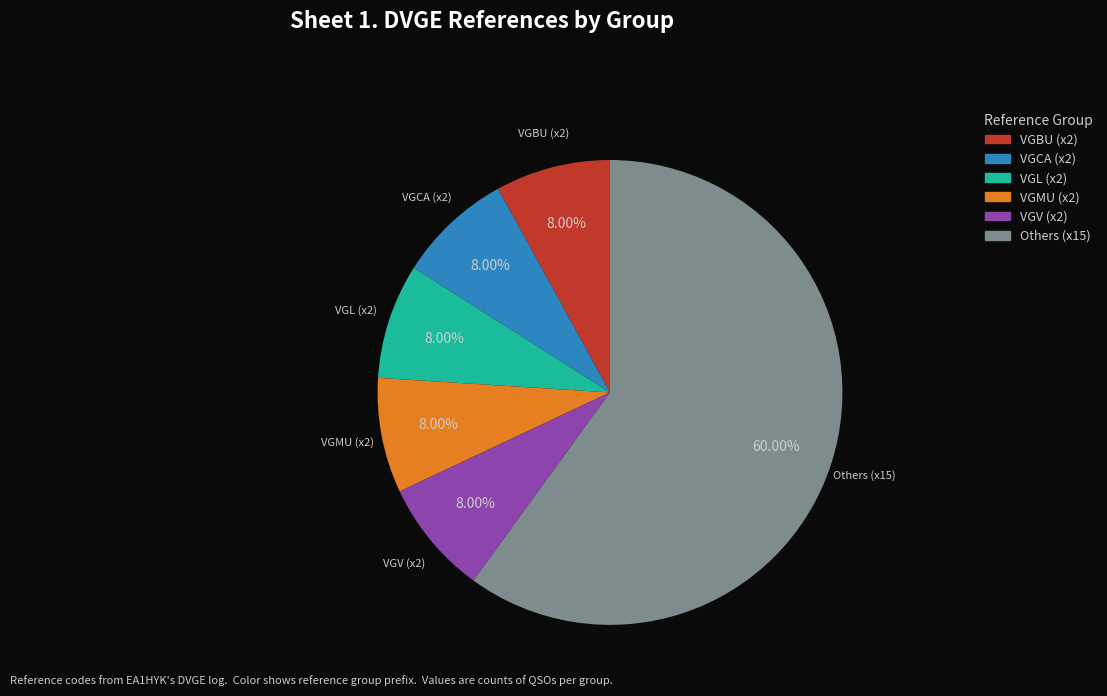

Is the sum of VGMU (x2) and VGBU (x2) greater than half?

No